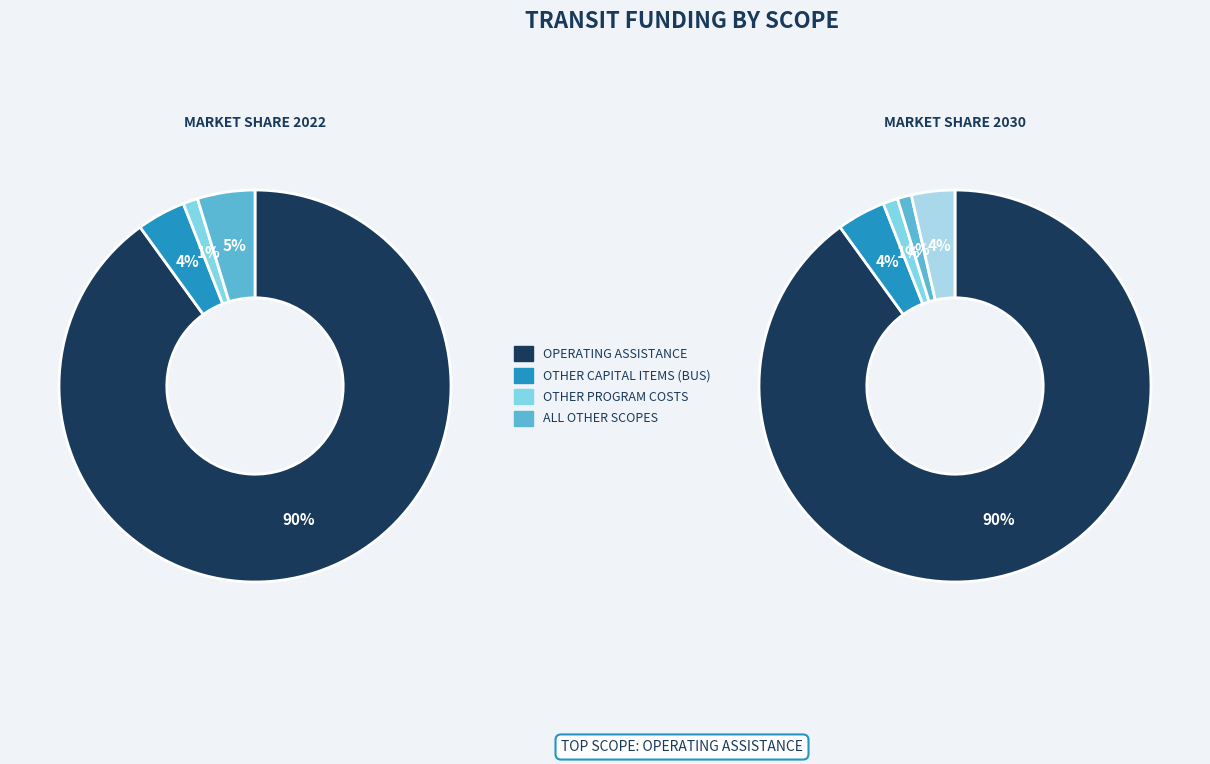

Is it true that OTHER CAPITAL ITEMS (BUS) is 1% of the pie?

False